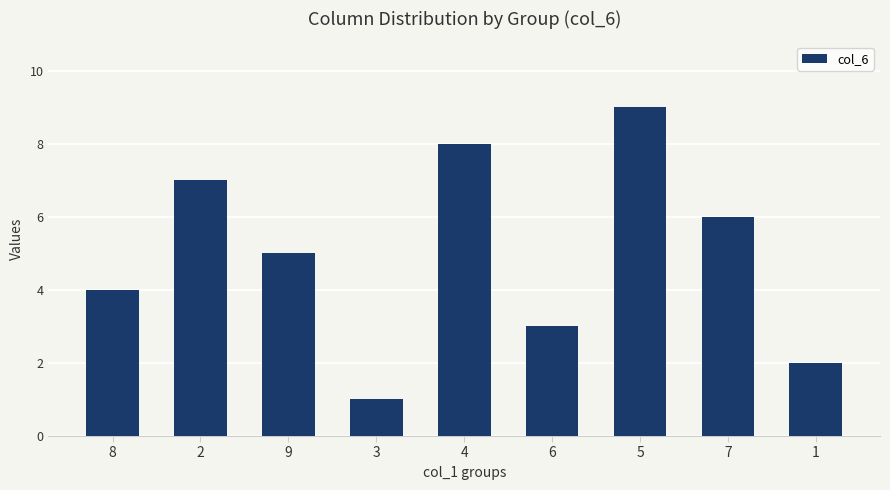

List the labels in order of value, smallest first.

3, 1, 6, 8, 9, 7, 2, 4, 5